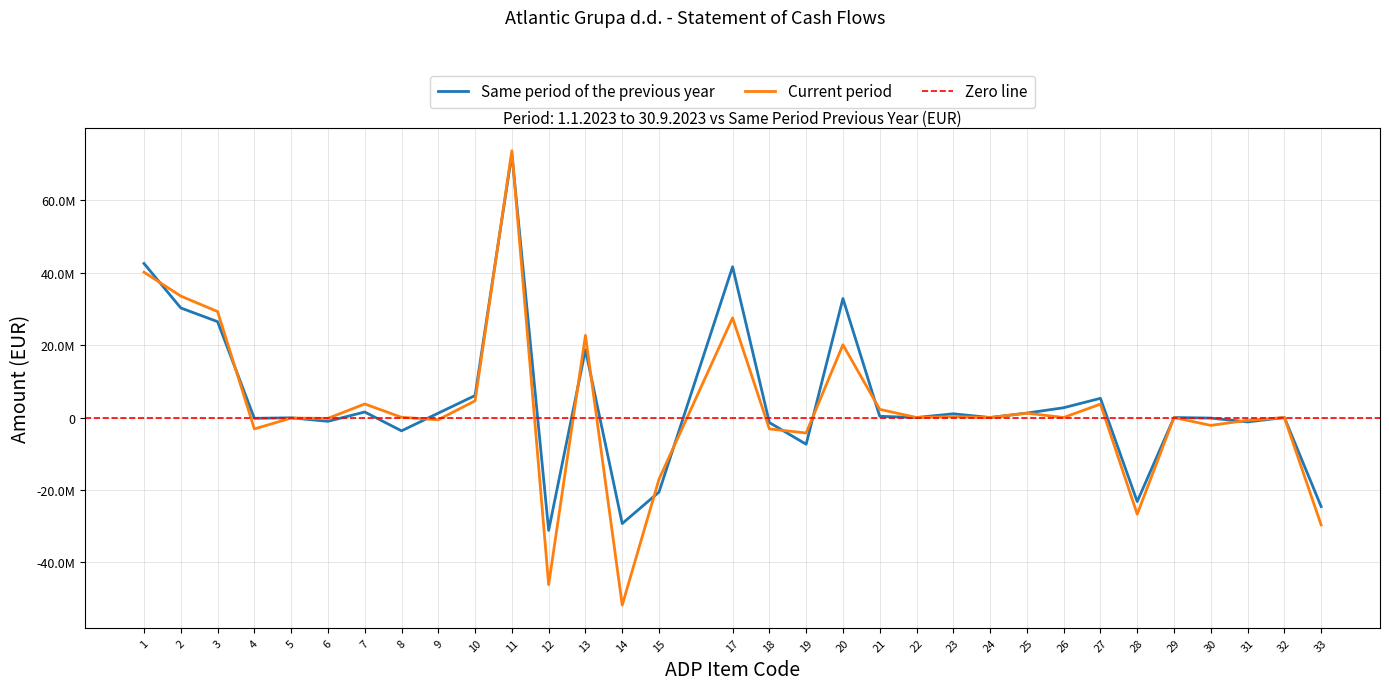

What value does the Same period of the previous year series have at 9, to the nearest 100?

1211700